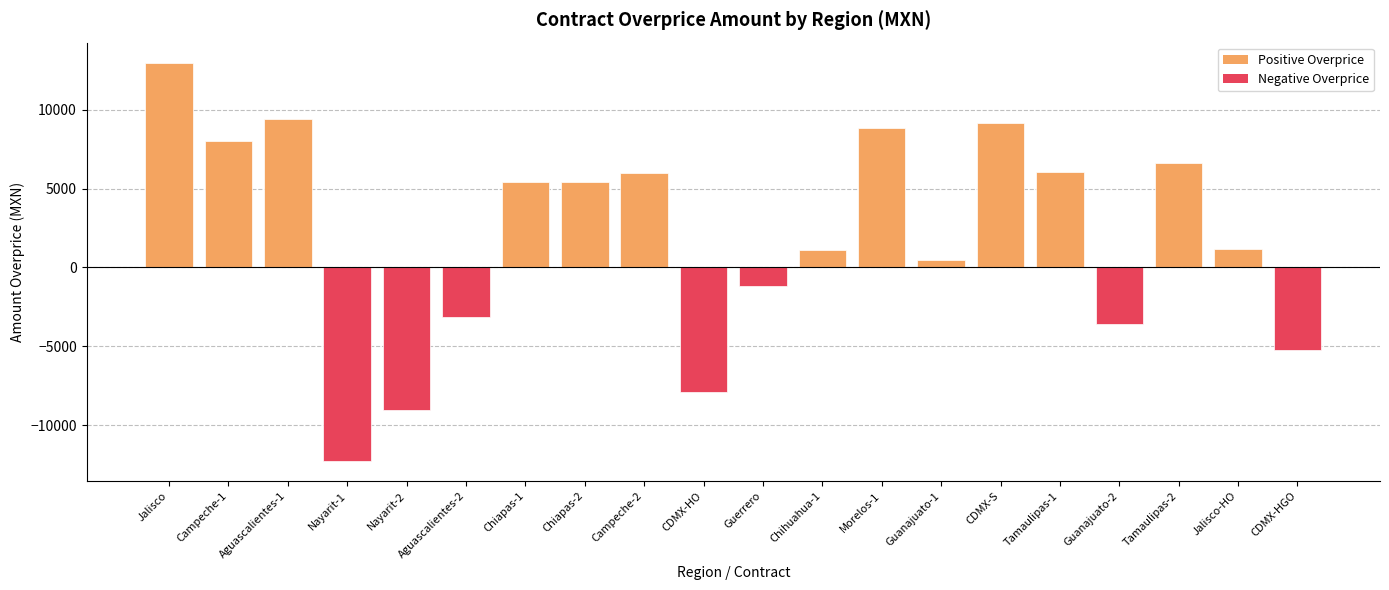

What is the value of the 5th bar from the left?

-9031.0